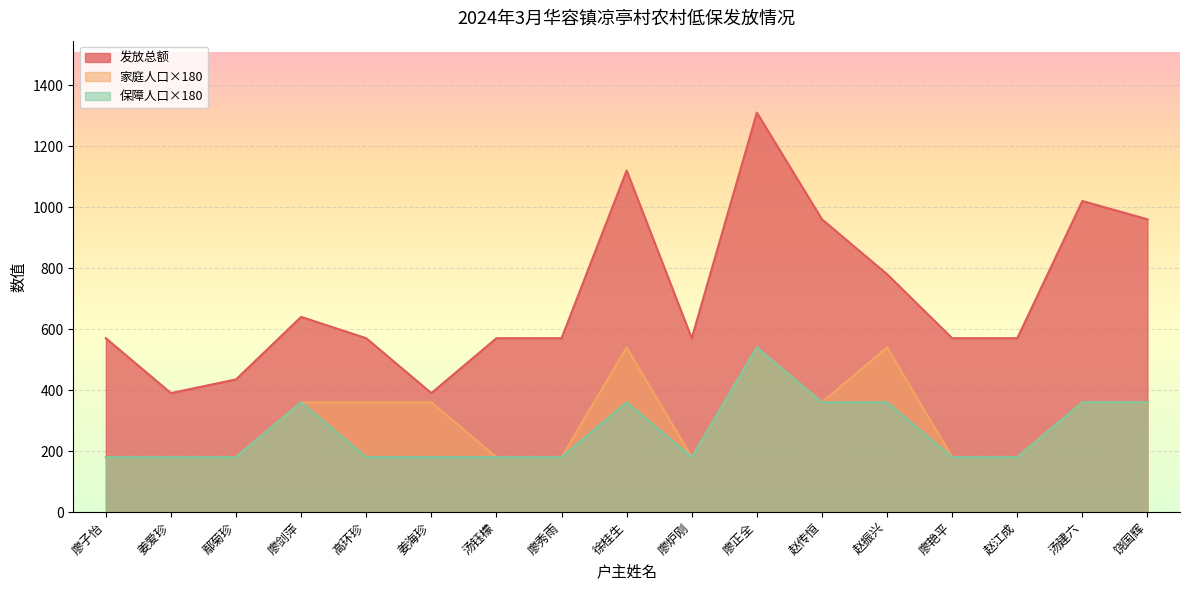

What is the sum of all 发放总额 values?

11995